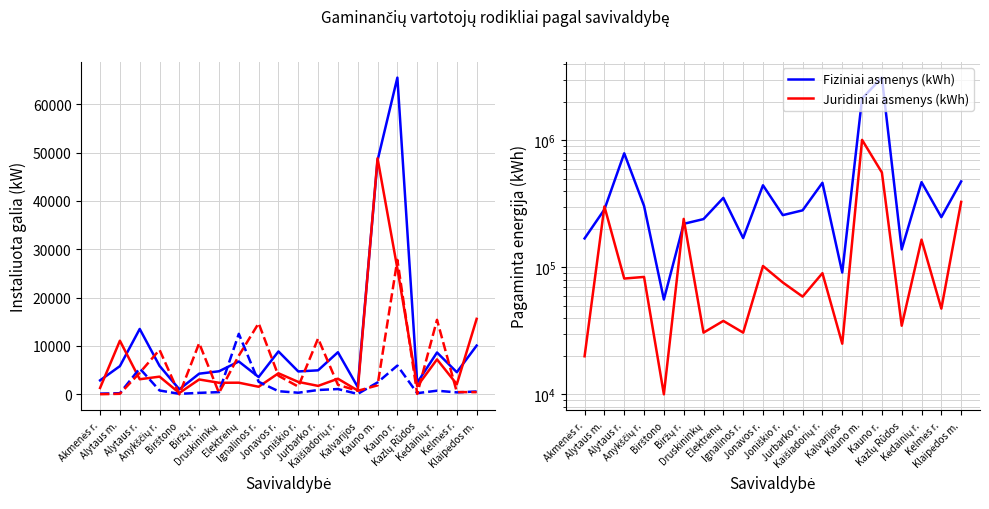

How many interior local valleys does the Juridiniai asmenys (kWh) series have?

8